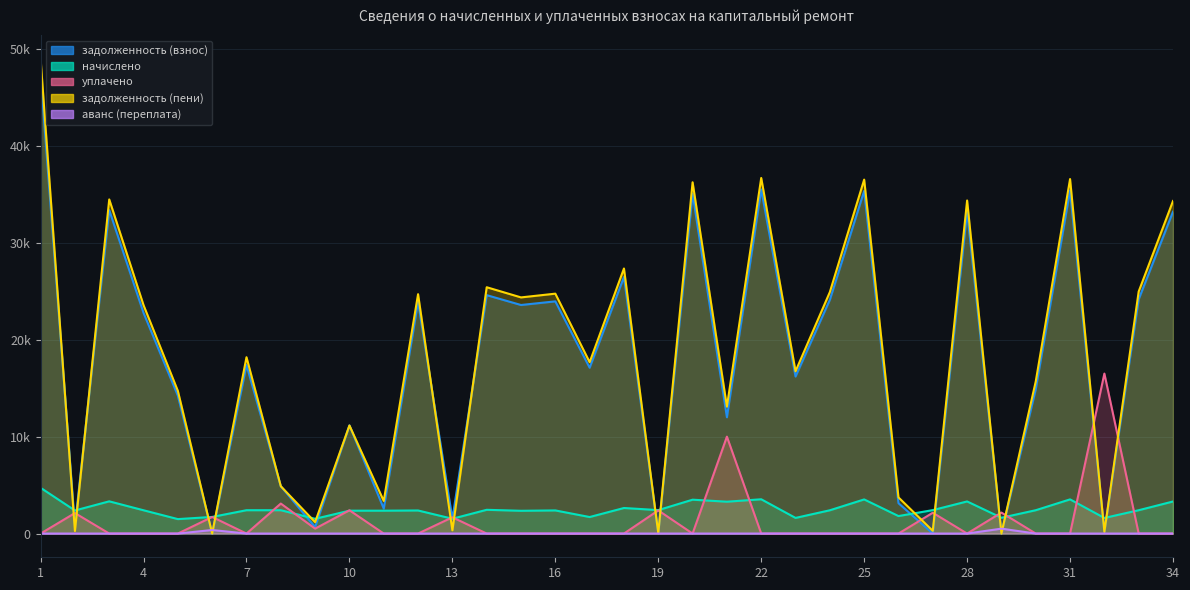

How many lines are shown in the chart?

5